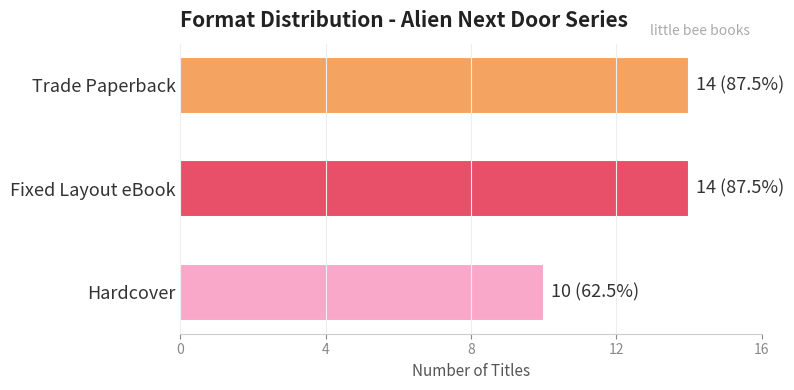

The value at Fixed Layout eBook is 14. True or false?

True